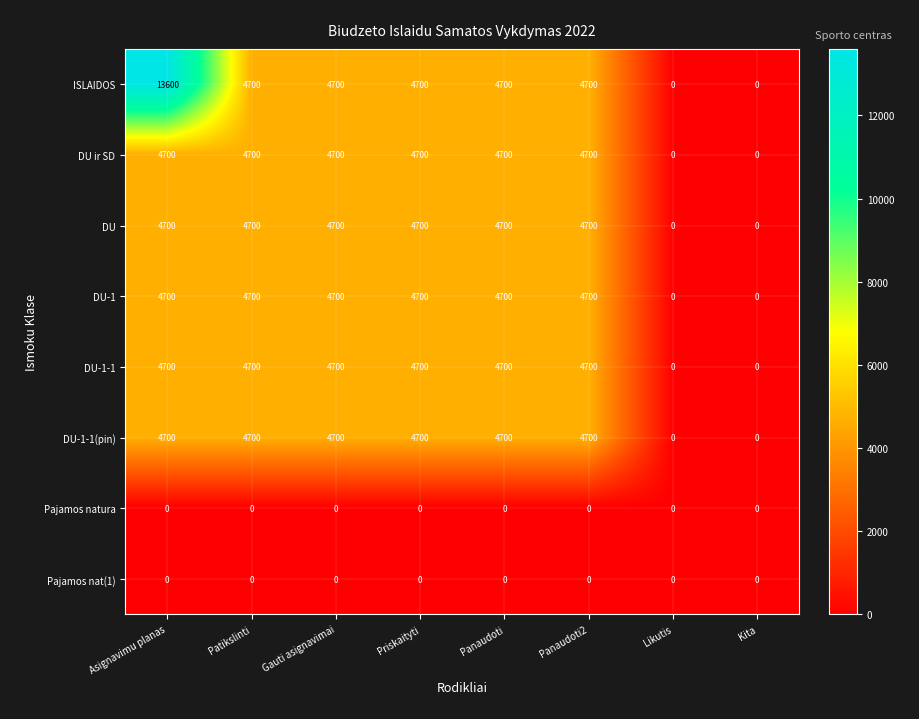

What is the greatest value displayed?

13600